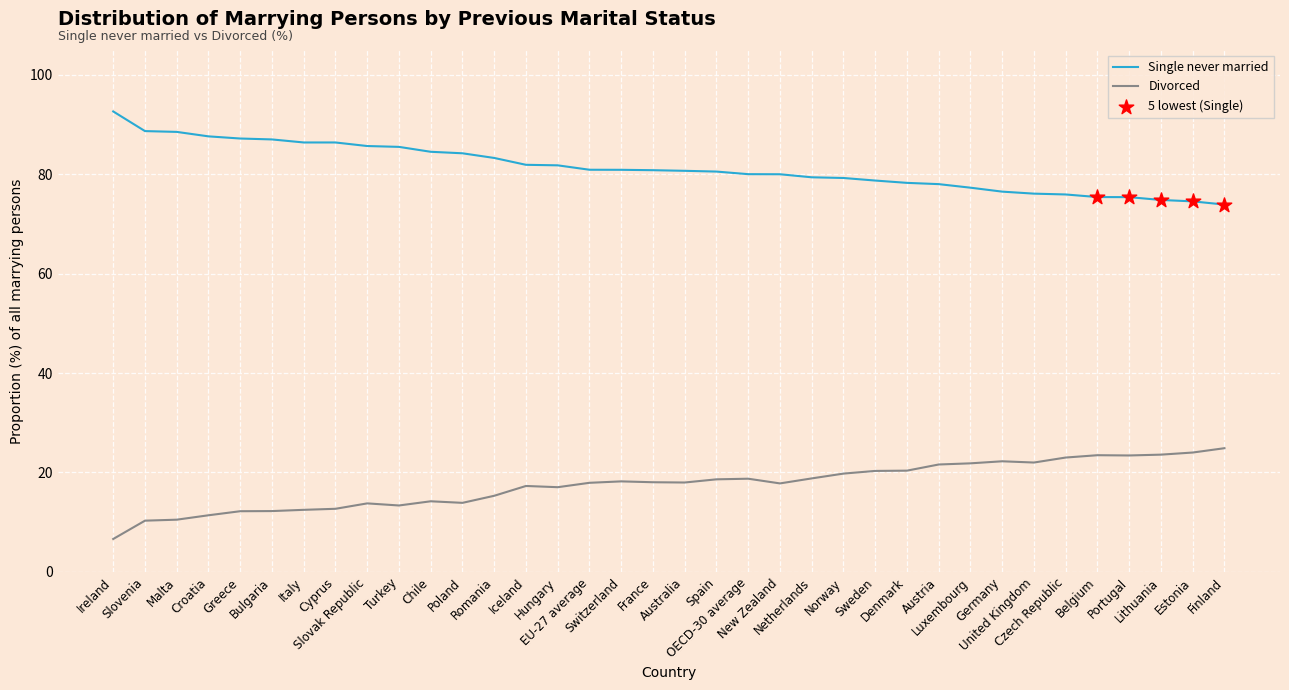

What is the maximum value shown in the chart?

92.6